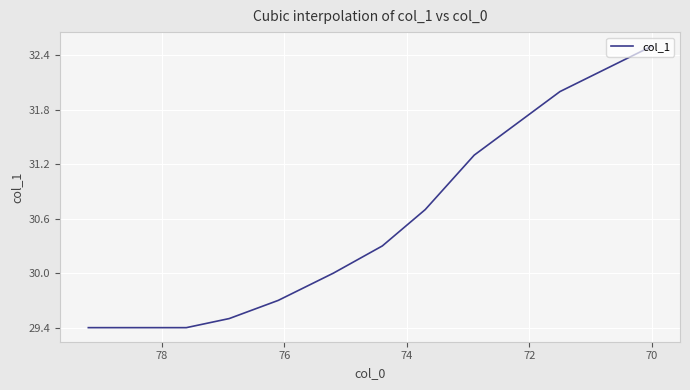

What is the difference between the maximum and minimum values?

3.1